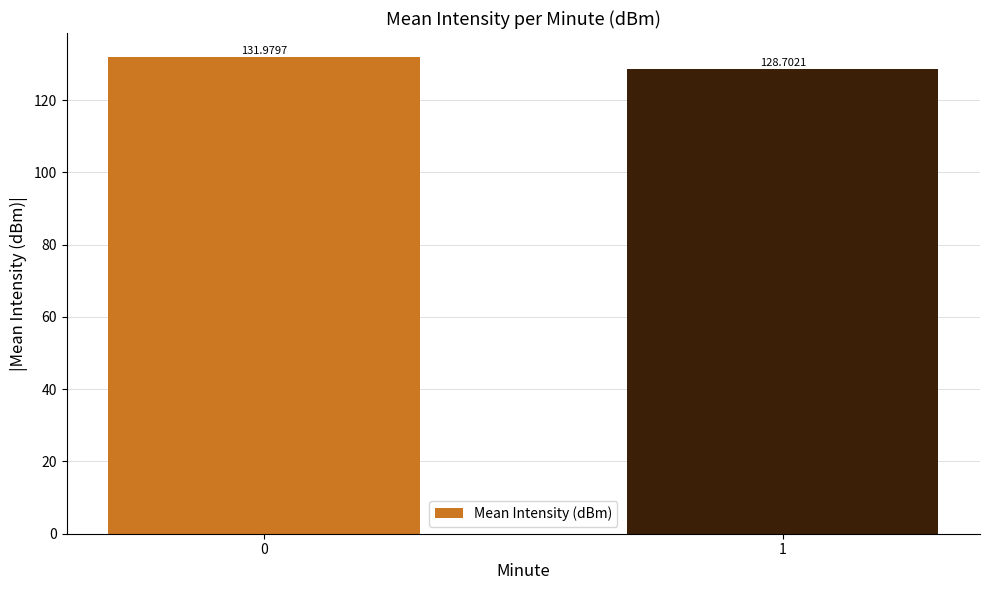

How many categories are shown in the chart?

2